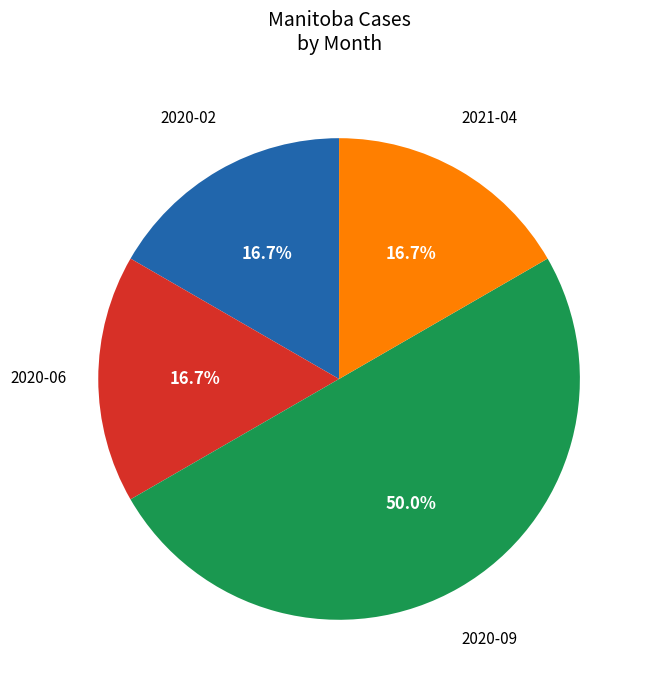

How many slices are in this pie chart?

4